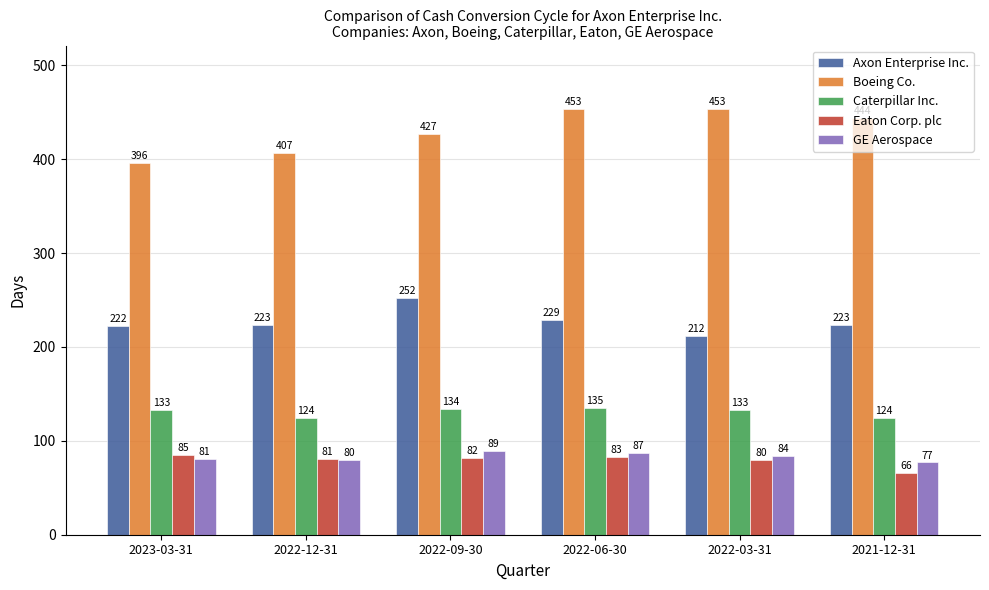

Count the number of categories in the chart.

6